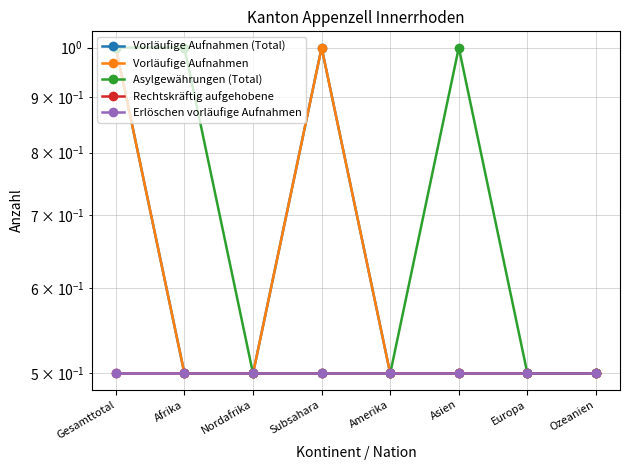

List the series in order of their peak value, highest first.

Vorläufige Aufnahmen (Total), Vorläufige Aufnahmen, Asylgewährungen (Total), Rechtskräftig aufgehobene, Erlöschen vorläufige Aufnahmen